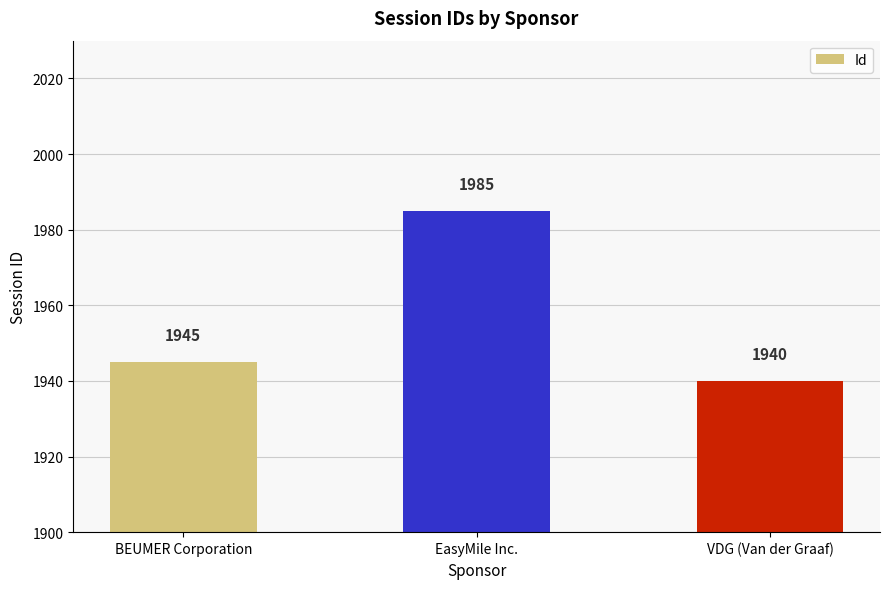

Which category has the highest value across all series?

EasyMile Inc.